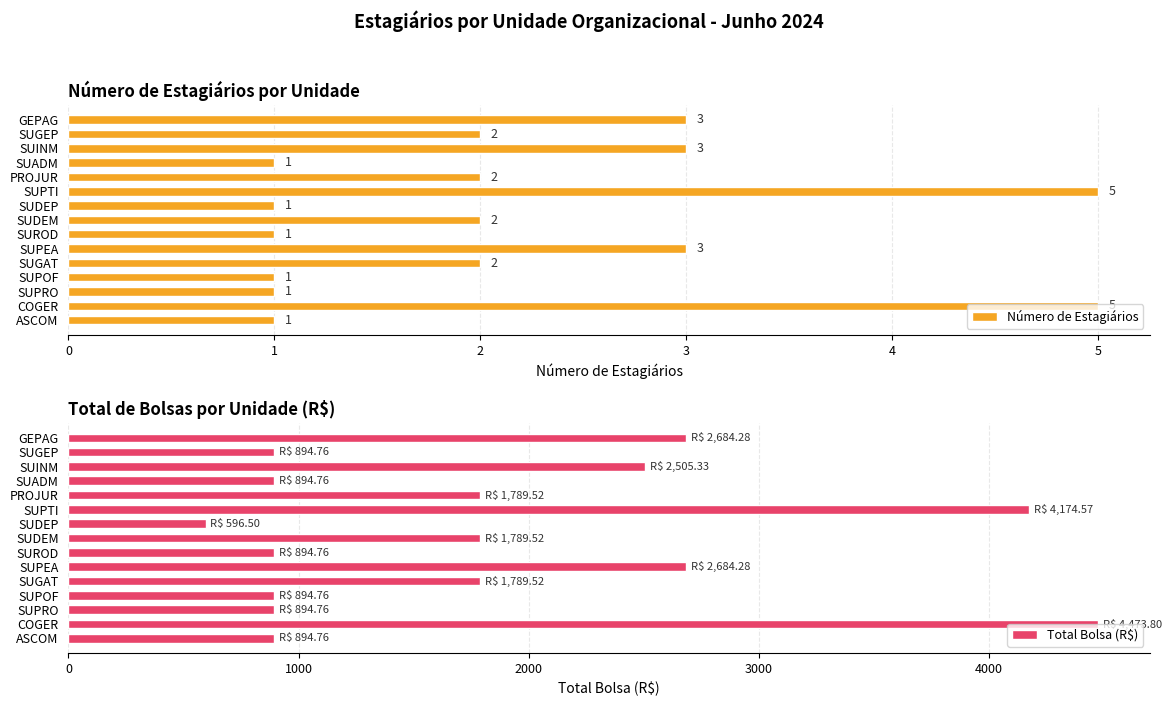

Is it true that Total Bolsa (R$) equals 894.8 at SUADM?

True